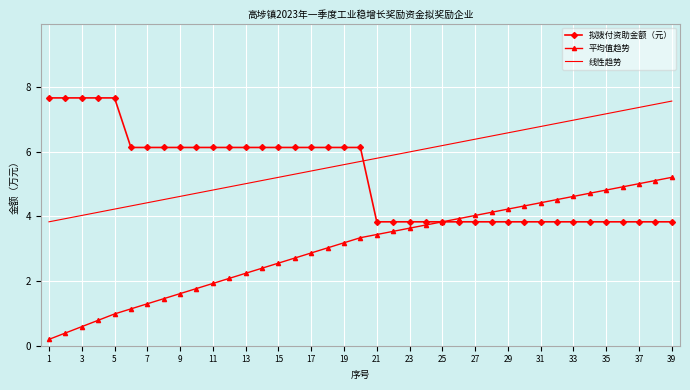

Which series has the widest spread of values?

平均值趋势